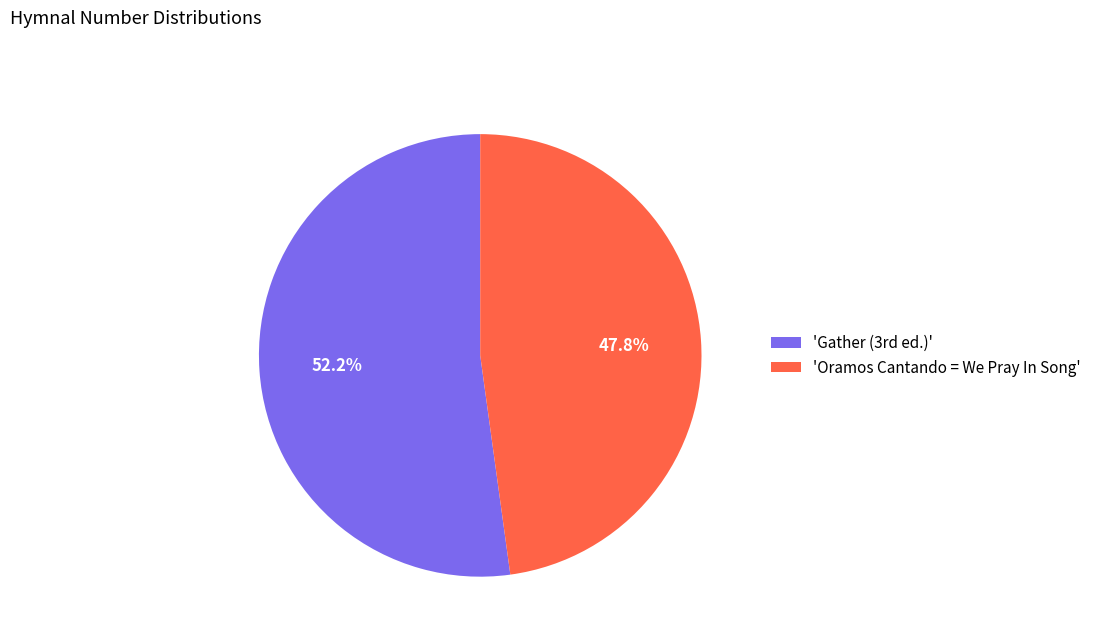

Which category has the smallest portion of the pie?

'Oramos Cantando = We Pray In Song'